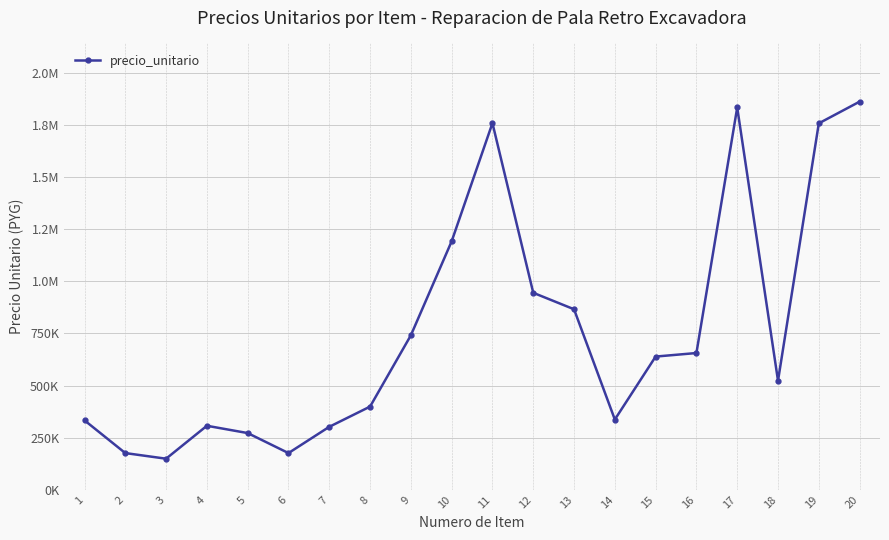

How many points are lower than both their immediate neighbors (excluding endpoints)?

4